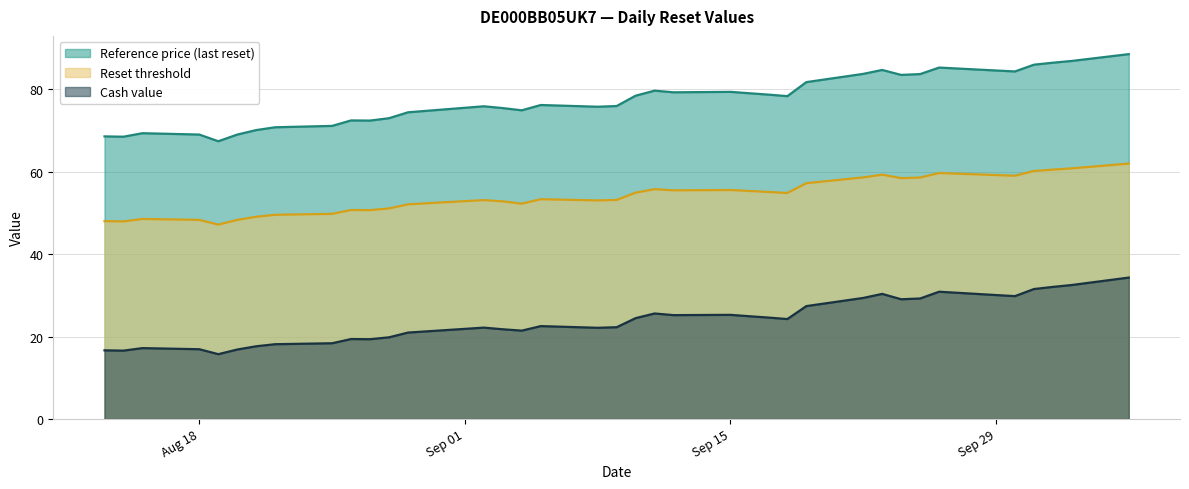

Which series has the largest range (max minus min)?

Reference price (last reset)